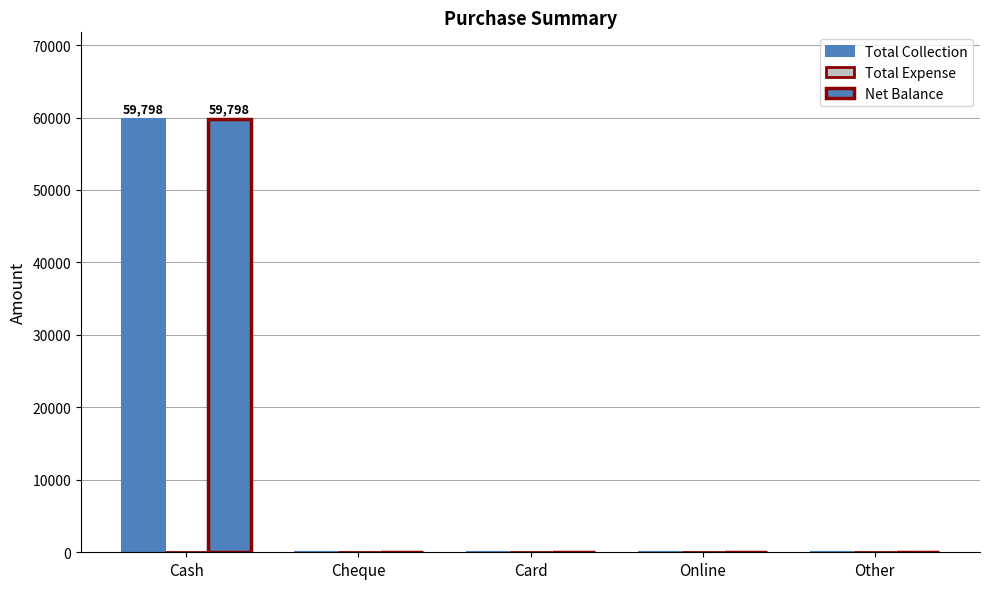

Reading left to right, what are all the values shown in this chart?

Total Collection: Cash=59798	Cheque=0	Card=0	Online=0	Other=0
Total Expense: Cash=0	Cheque=0	Card=0	Online=0	Other=0
Net Balance: Cash=59798	Cheque=0	Card=0	Online=0	Other=0